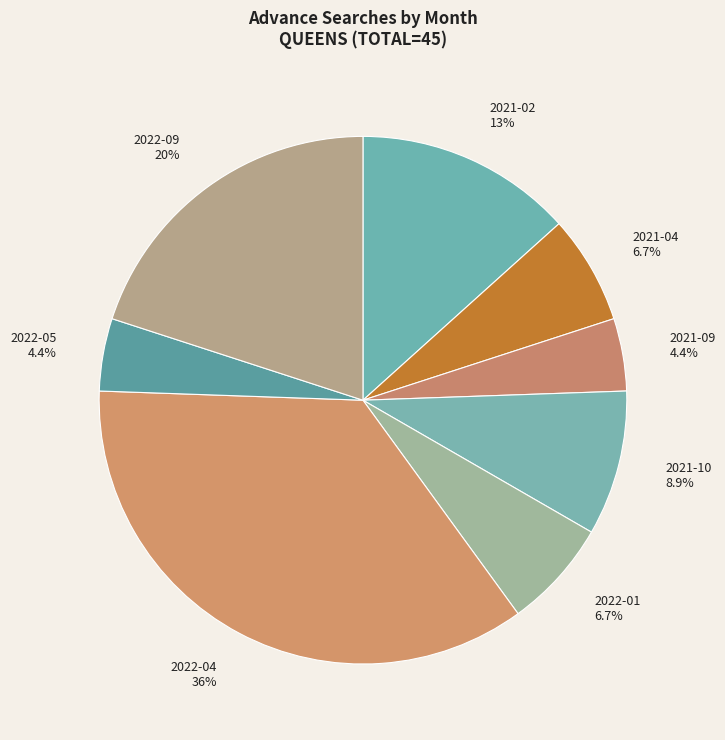

Is the sum of 2021-10 and 2022-09 greater than half?

No